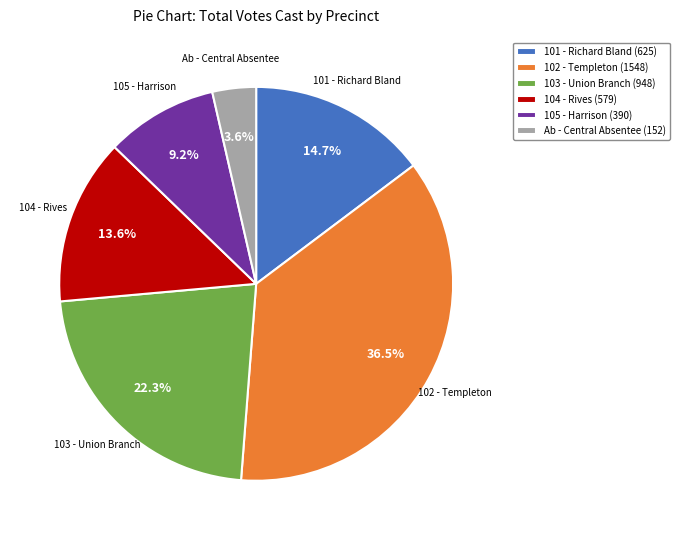

How many slices are in this pie chart?

6